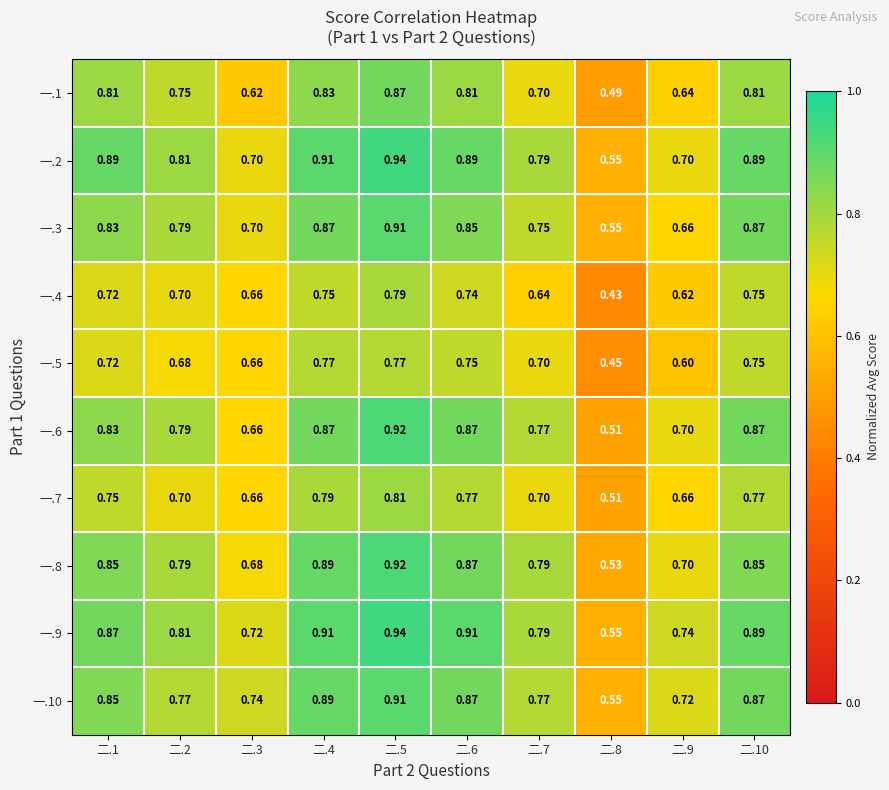

Is the value of 一.1 at 二.1 greater than the value of 一.9 at 二.9?

Yes